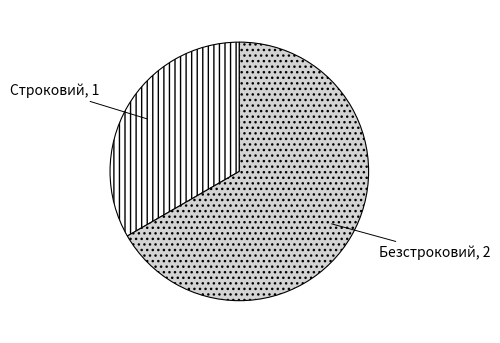

How many segments does this pie chart have?

2